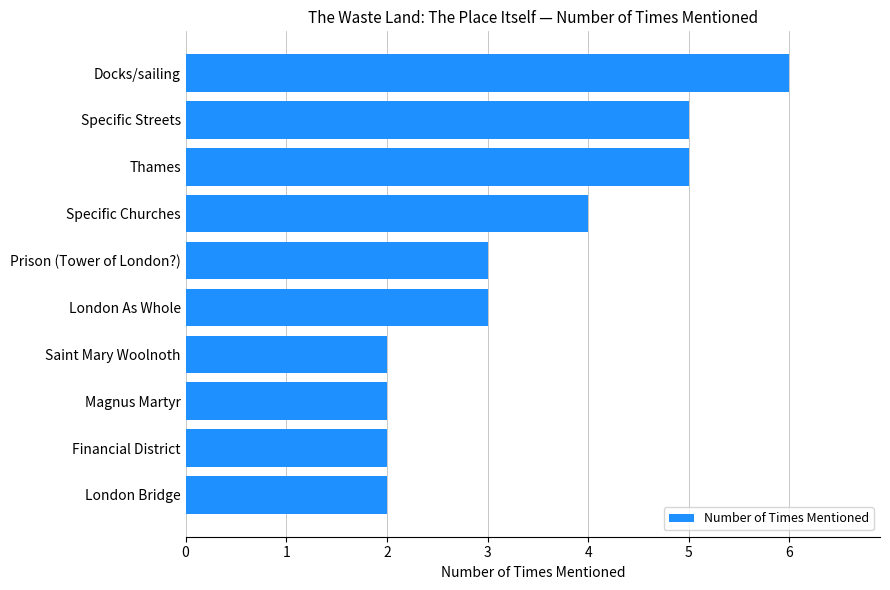

What is the sum of all values?

34